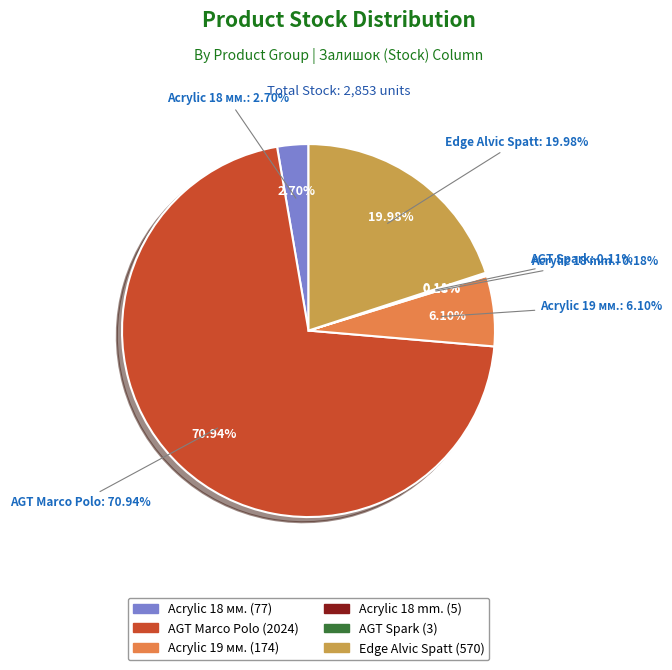

To the nearest percent, what portion does Панель акрилова Acrylic 19 мм. Уні плюс represent?

6%